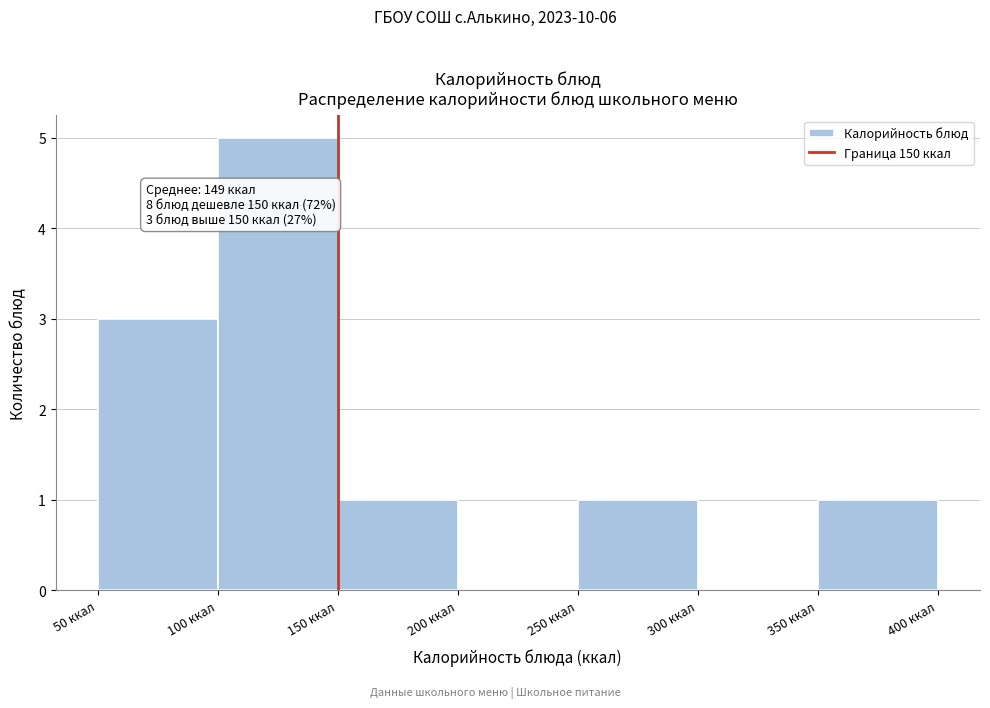

Which range on the x-axis has the tallest bar?

100 to 150